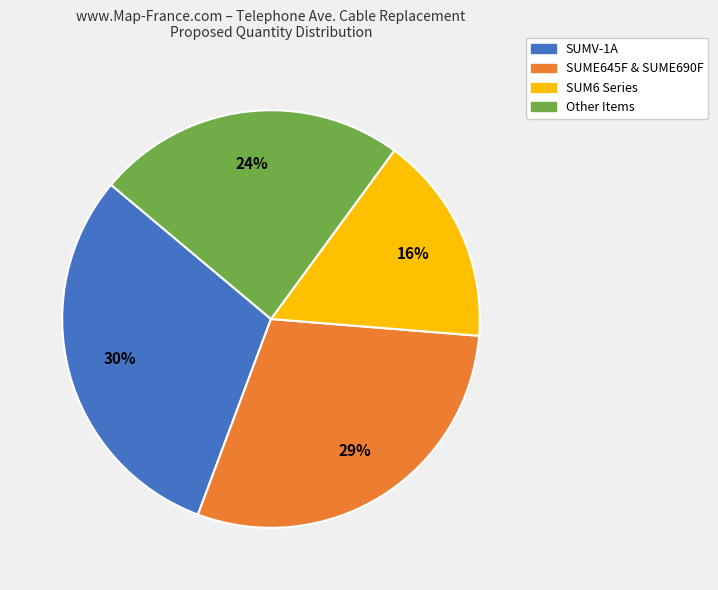

Does any single category account for the majority?

No